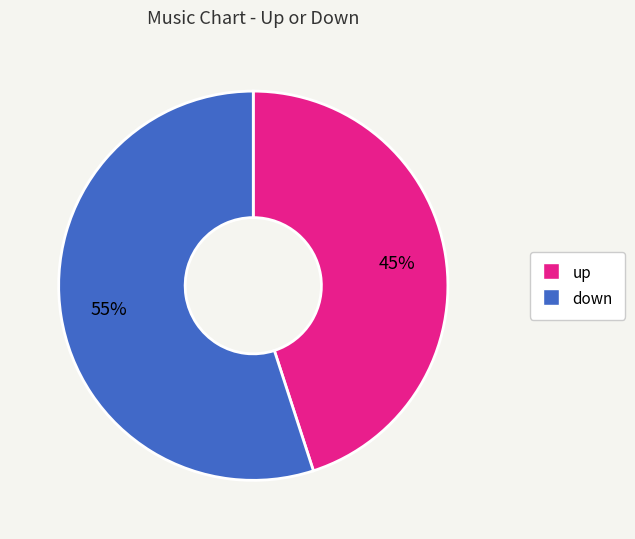

Which slice is the largest?

down